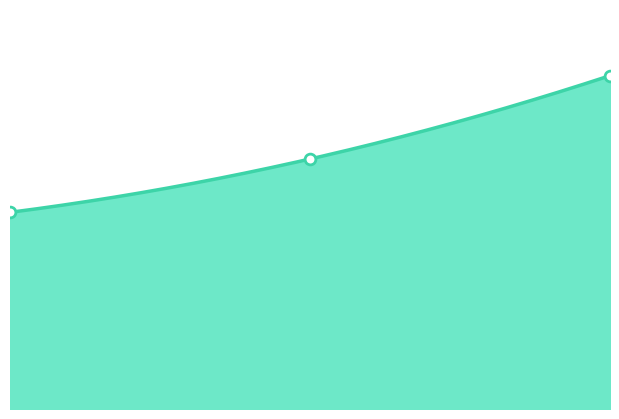

What is the ratio of the value at 2008 to the value at 2019?

0.8